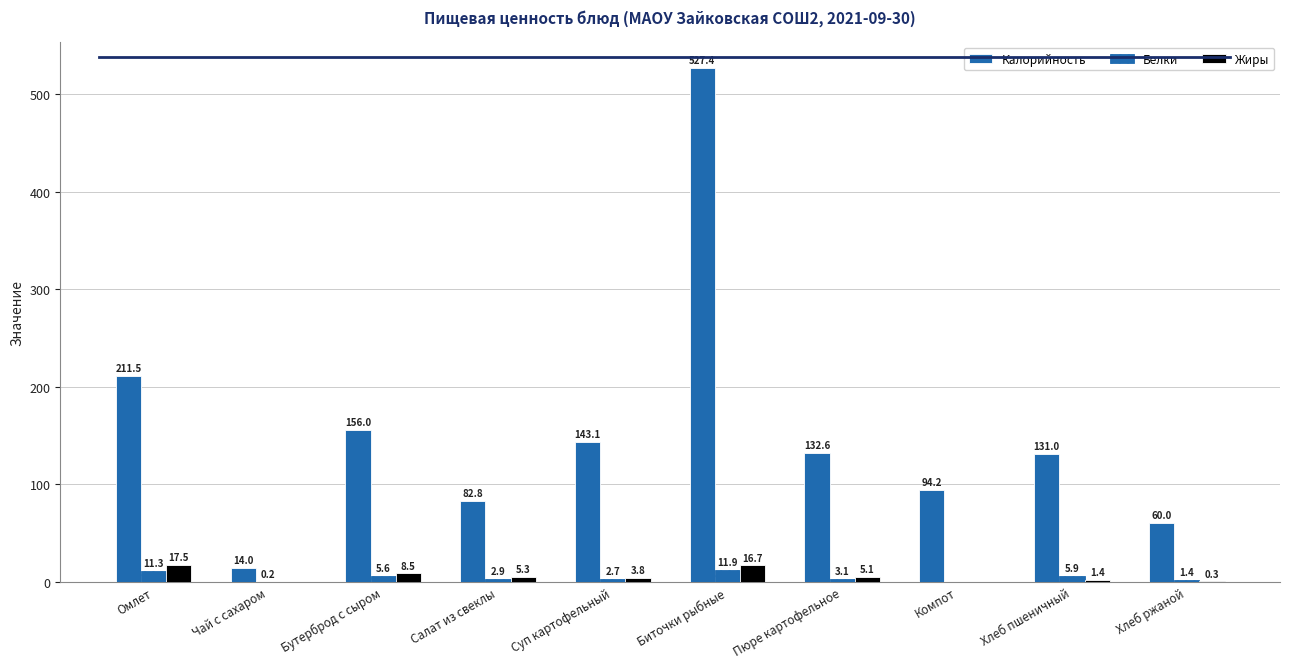

Reading right to left, what are all the values shown in this chart?

Калорийность: Хлеб ржаной=60.0	Хлеб пшеничный=131.0	Компот=94.2	Пюре картофельное=132.6	Биточки рыбные=527.4	Суп картофельный=143.1	Салат из свеклы=82.8	Бутерброд с сыром=156.0	Чай с сахаром=14.0	Омлет=211.5
Белки: Хлеб ржаной=1.4	Хлеб пшеничный=5.9	Компот=0.0	Пюре картофельное=3.1	Биточки рыбные=11.9	Суп картофельный=2.7	Салат из свеклы=2.9	Бутерброд с сыром=5.6	Чай с сахаром=0.2	Омлет=11.3
Жиры: Хлеб ржаной=0.3	Хлеб пшеничный=1.4	Компот=0.0	Пюре картофельное=5.1	Биточки рыбные=16.7	Суп картофельный=3.8	Салат из свеклы=5.3	Бутерброд с сыром=8.5	Чай с сахаром=0.0	Омлет=17.5